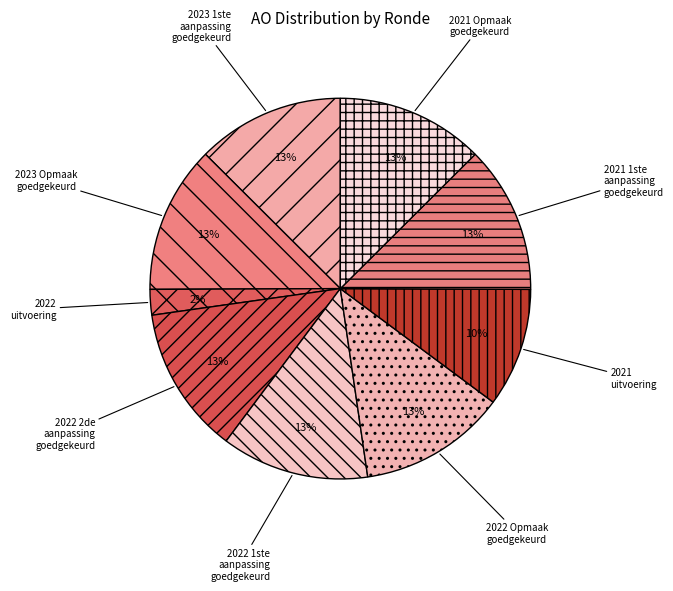

The 2021 1ste aanpassing goedgekeurd slice represents 13% of the pie. True or false?

True